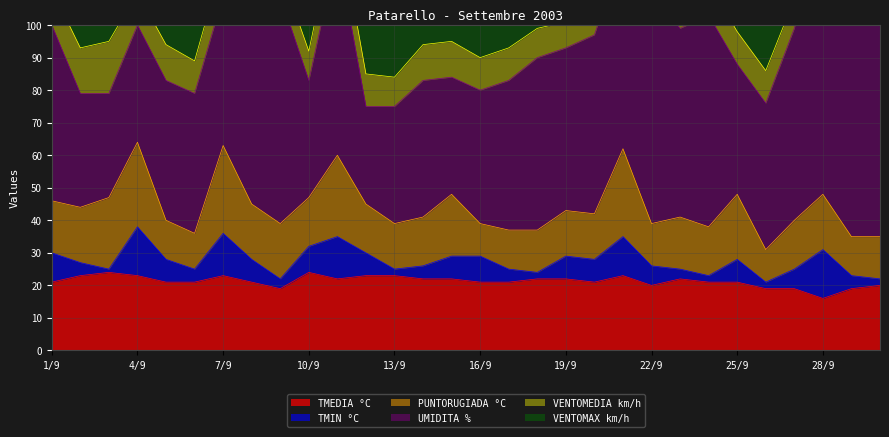

At which label does PUNTORUGIADA °C reach its minimum?

16/9